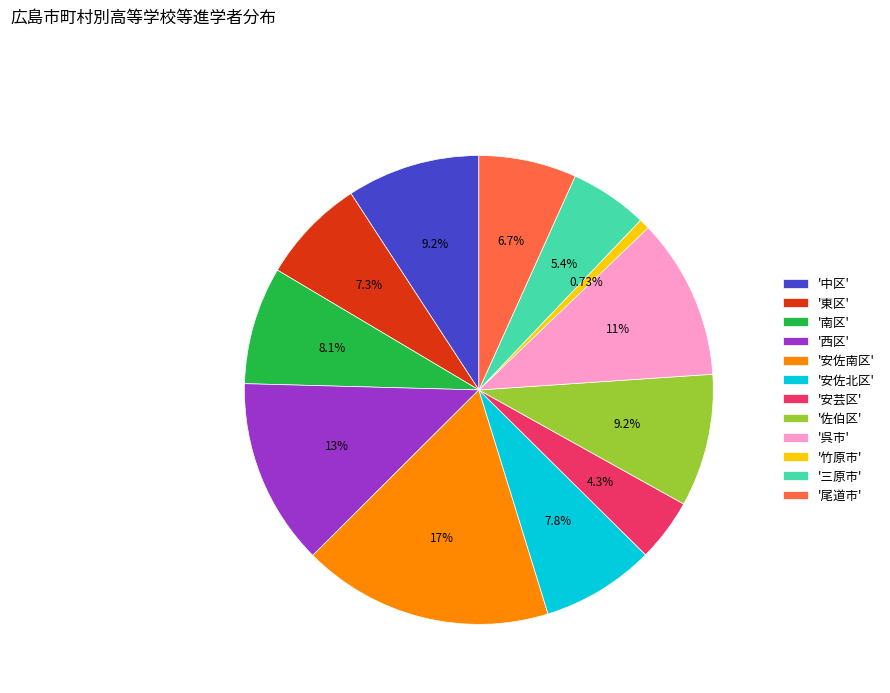

Is there any slice that represents more than half of the pie?

No